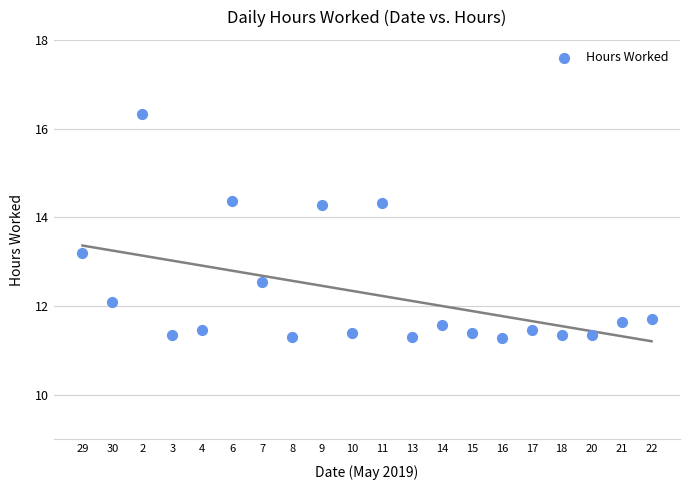

What Y value in the scatter plot is closest to 13?

13.2